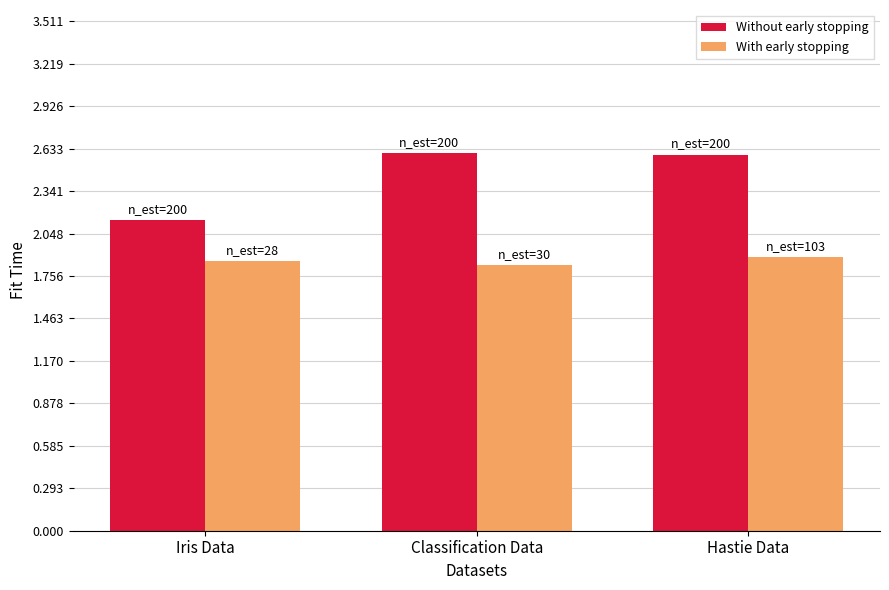

Are the bars grouped side by side (vs. stacked)?

Yes